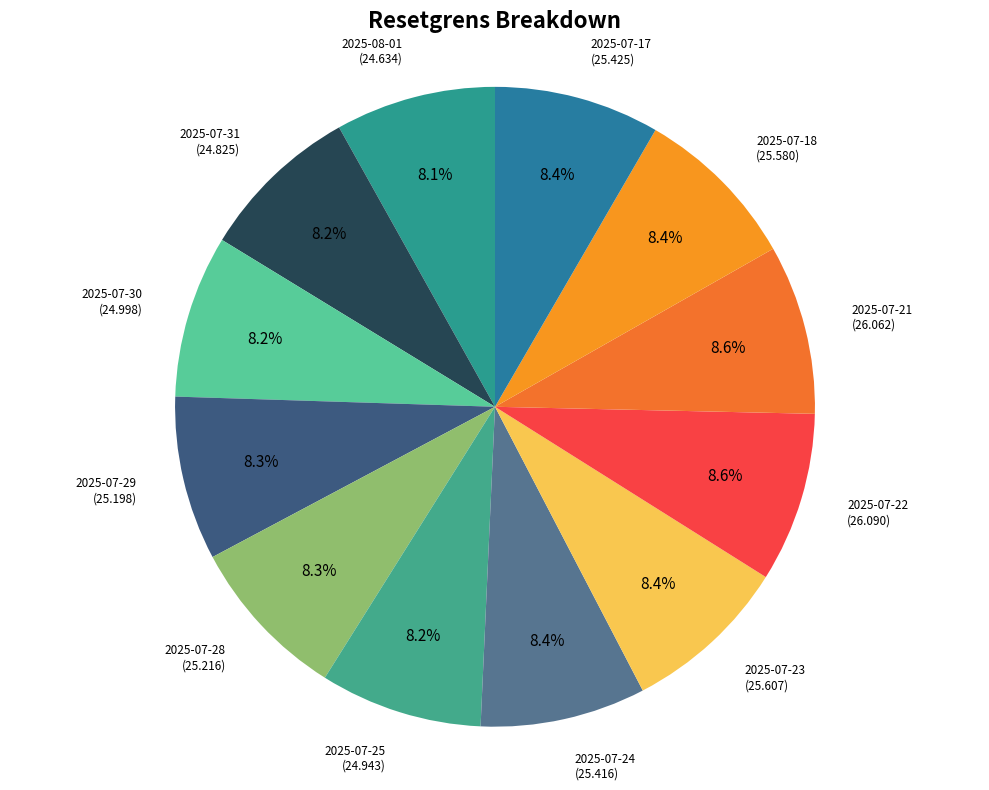

To the nearest percent, what is the average slice percentage?

8%